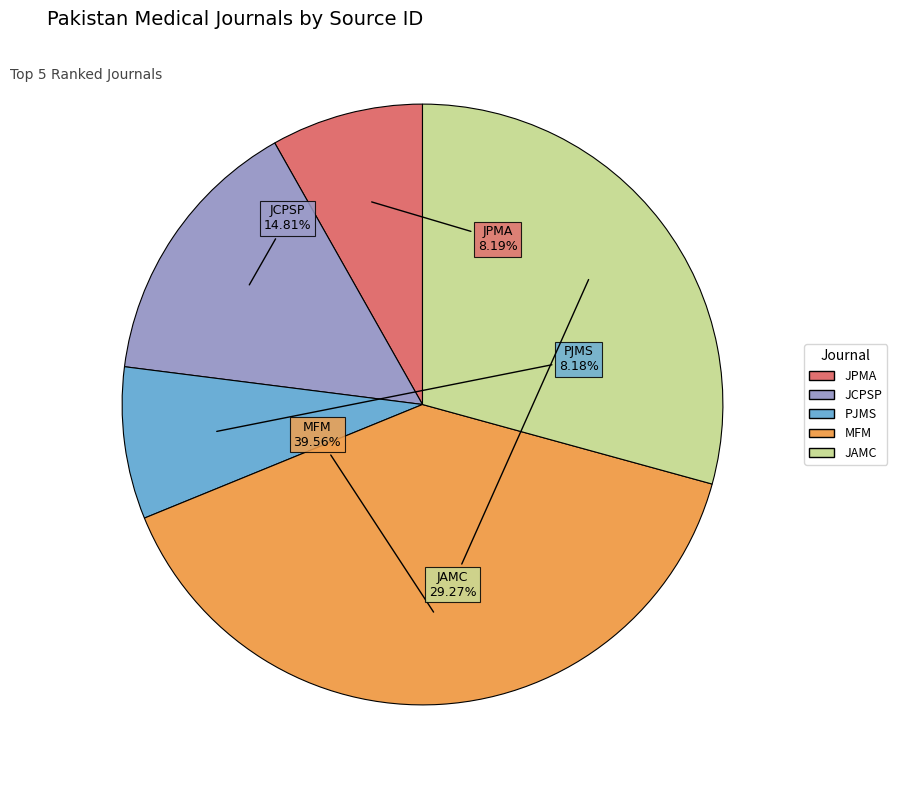

Is there any slice that represents more than half of the pie?

No